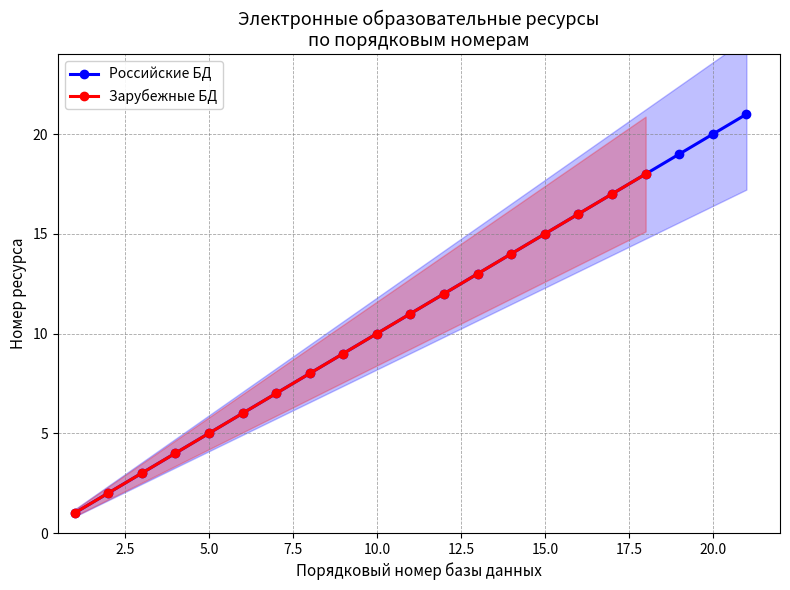

At how many categories does at least one series exceed 12?

9